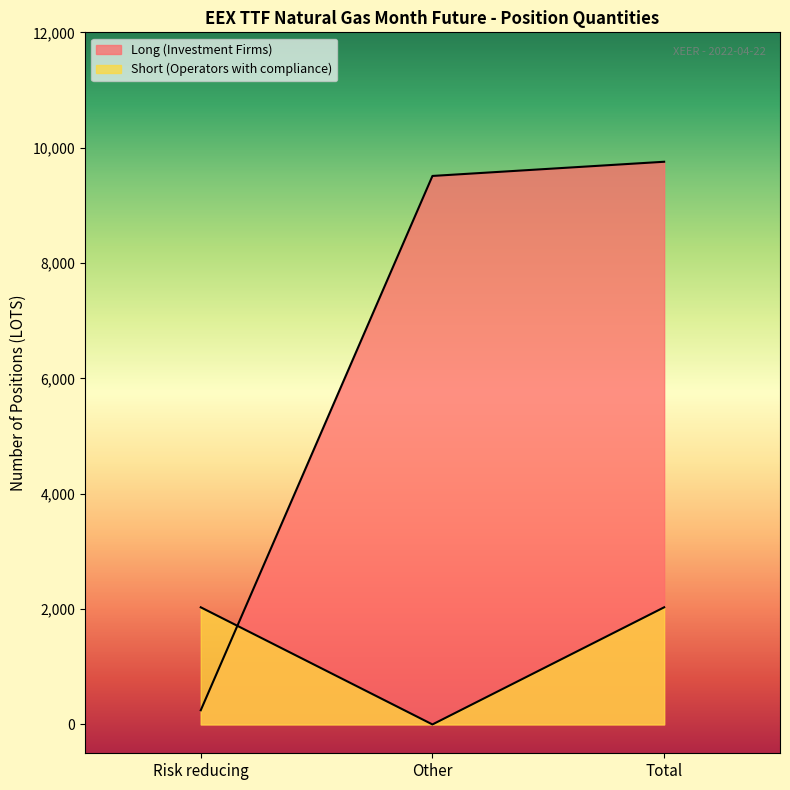

Which series has the widest spread of values?

Long (Investment Firms)